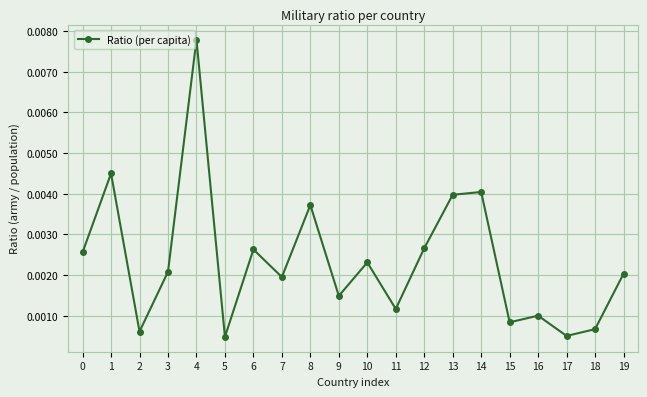

How many points are lower than both their immediate neighbors (excluding endpoints)?

7